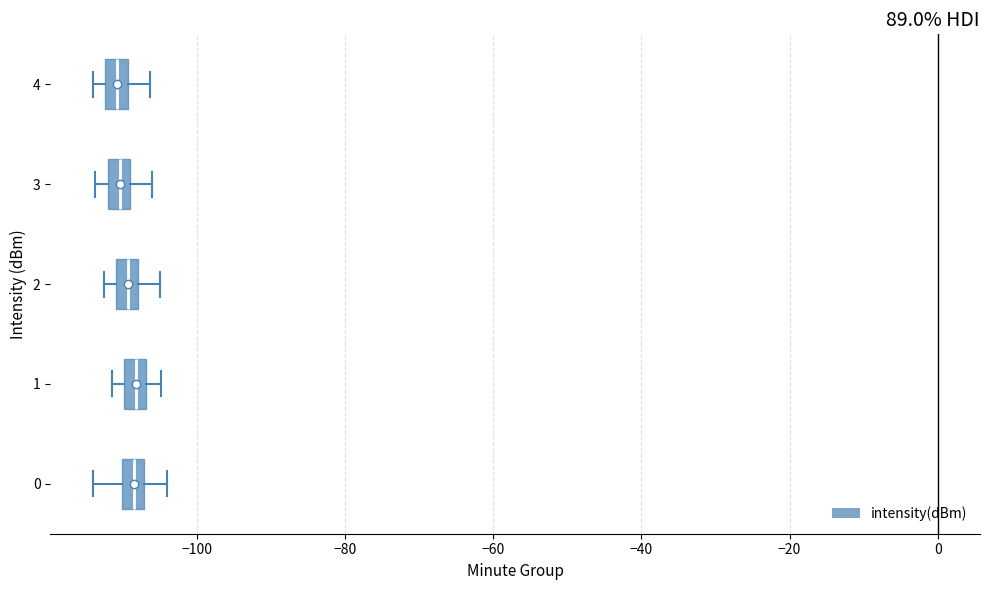

Where does the right whisker of the box at y = 0 end on the x-axis? The values are not printed on the chart, so give them approximately, as read against the axis.

-104